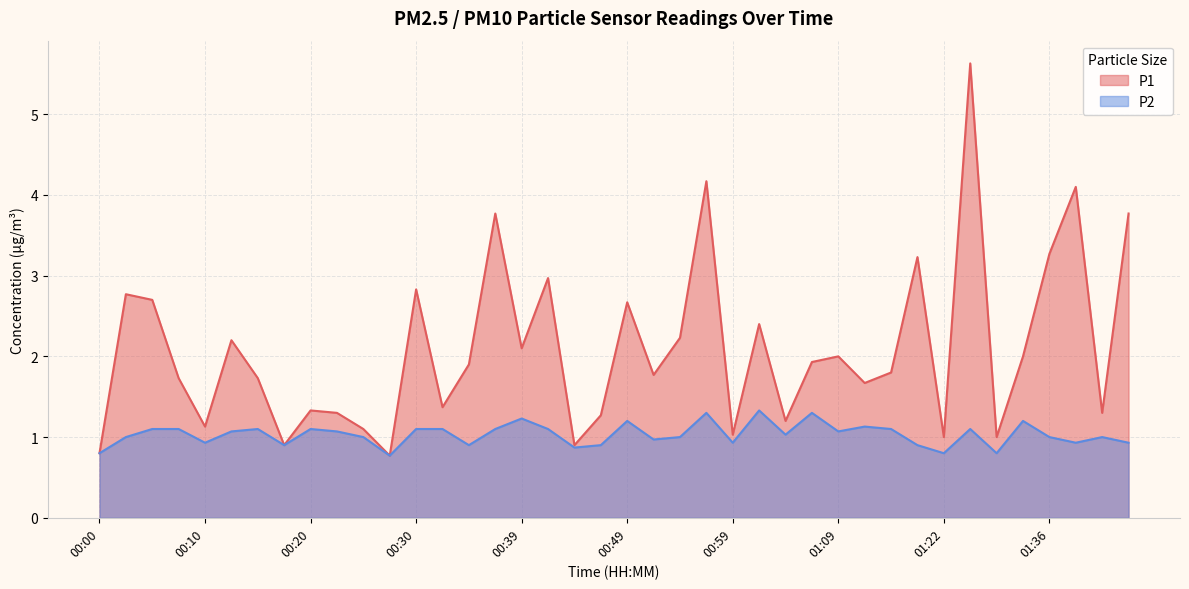

The P2 series shows 1.8 at 00:20. True or false?

False